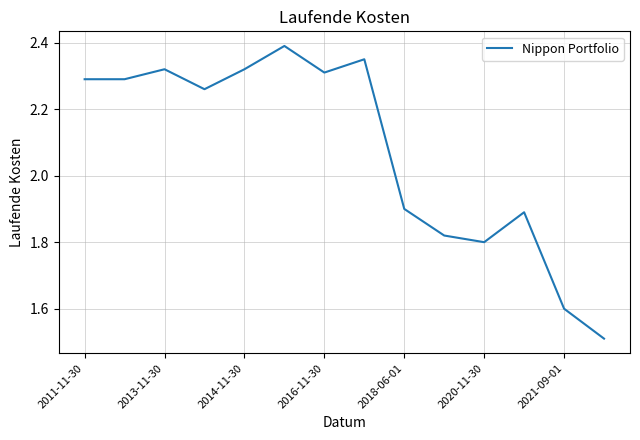

Does the chart display data point markers on the line(s)?

No